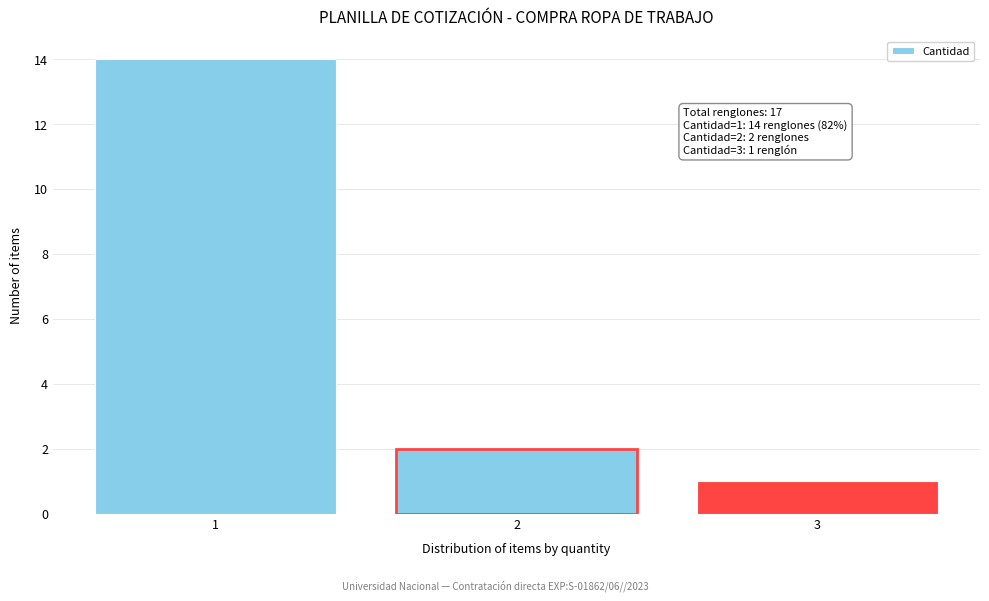

Reading left to right, transcribe all the data shown in this chart.

1=14	2=2	3=1